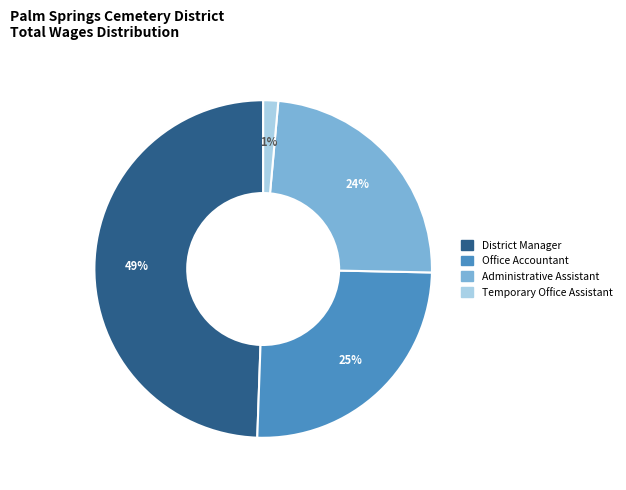

Is the sum of Office Accountant and Administrative Assistant greater than half?

No